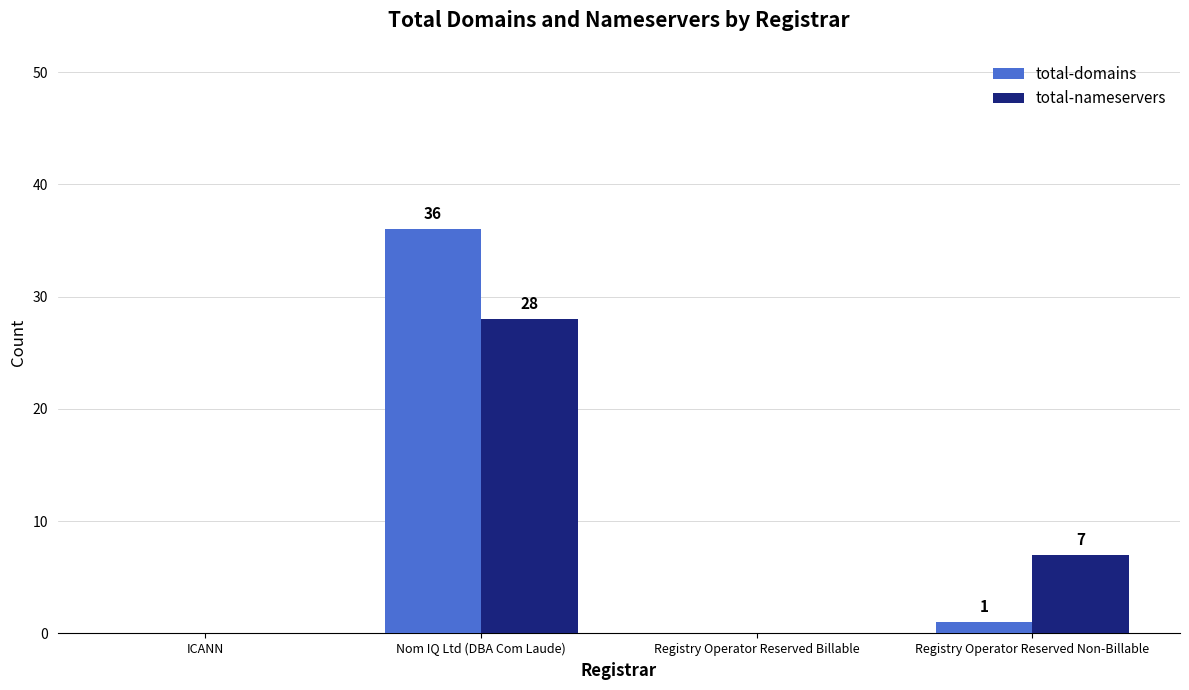

Where is total-nameservers nearest to the value 14?

Registry Operator Reserved Non-Billable